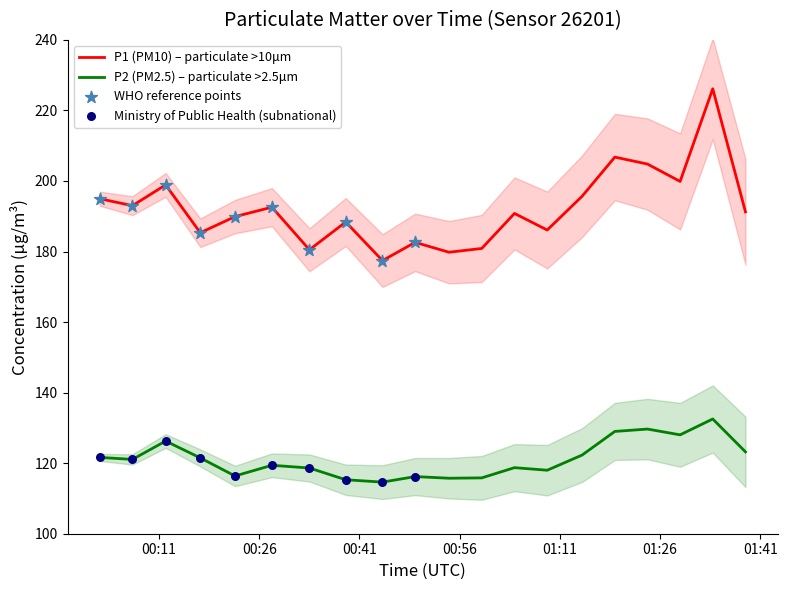

At how many categories does at least one series exceed 164?

20